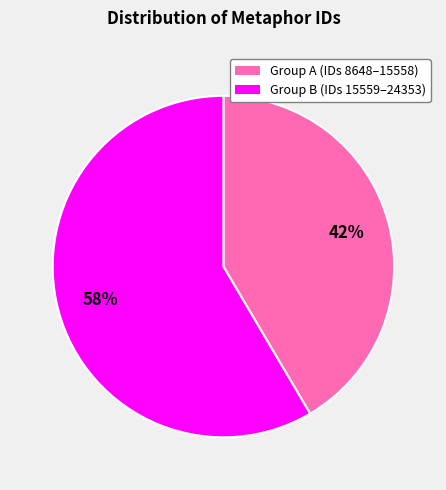

Is there a majority slice in this chart?

Yes